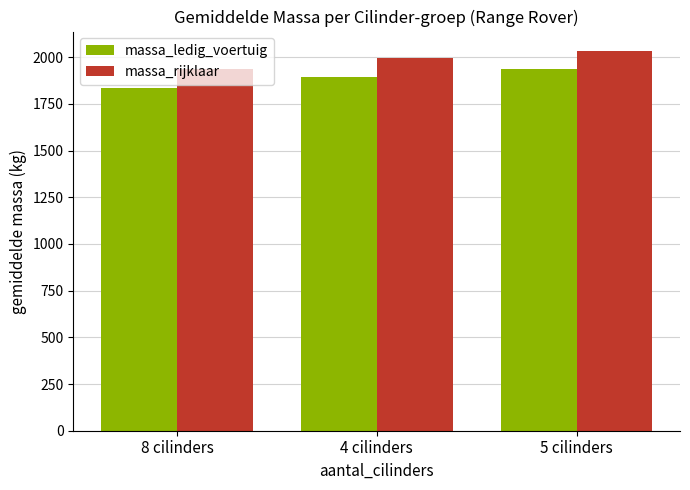

At how many categories does at least one series exceed 1968?

2